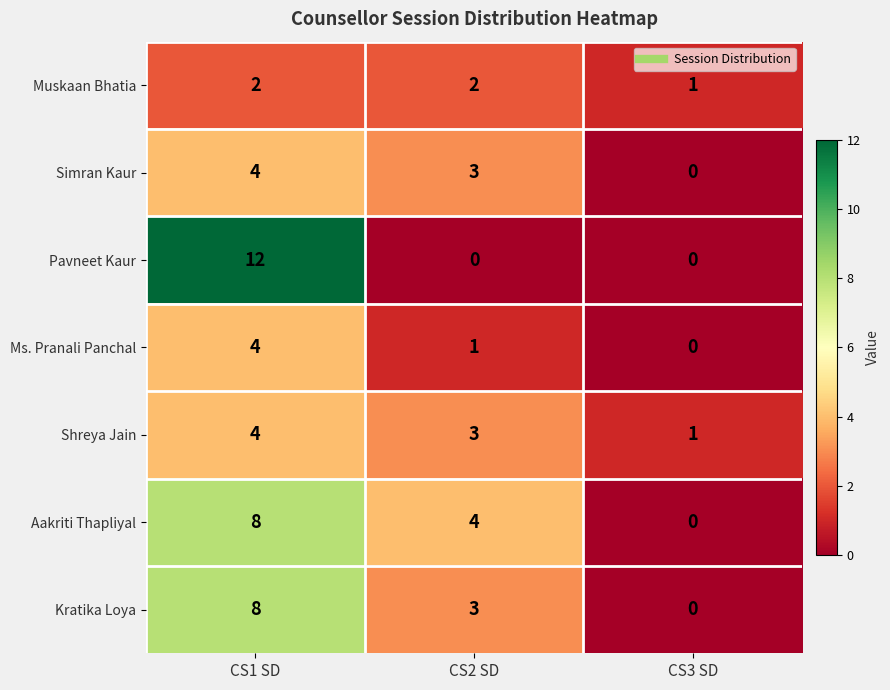

What is the greatest value displayed?

12